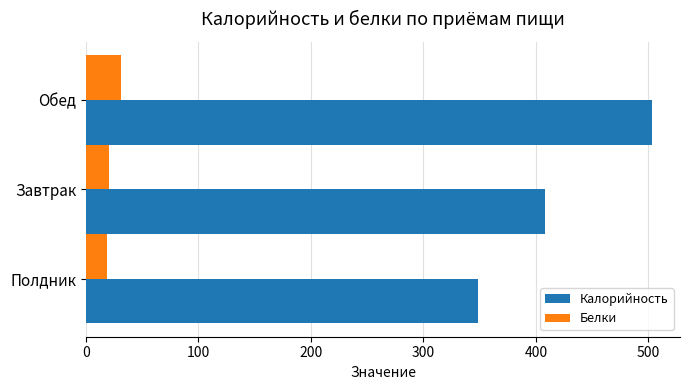

What is the smallest value displayed?

18.8